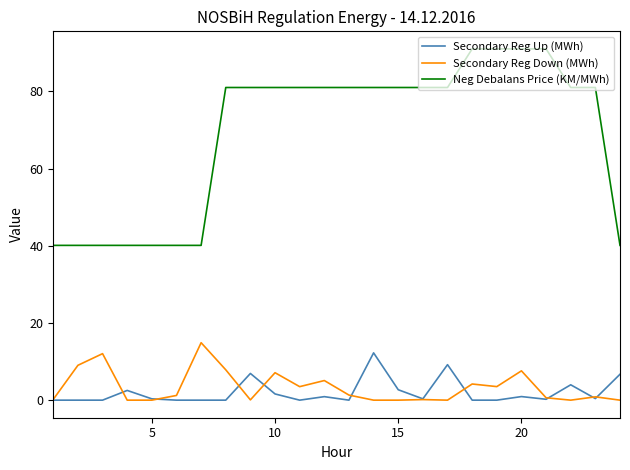

True or false: Neg Debalans Price (KM/MWh) and Secondary Reg Down (MWh) cross at least once.

False